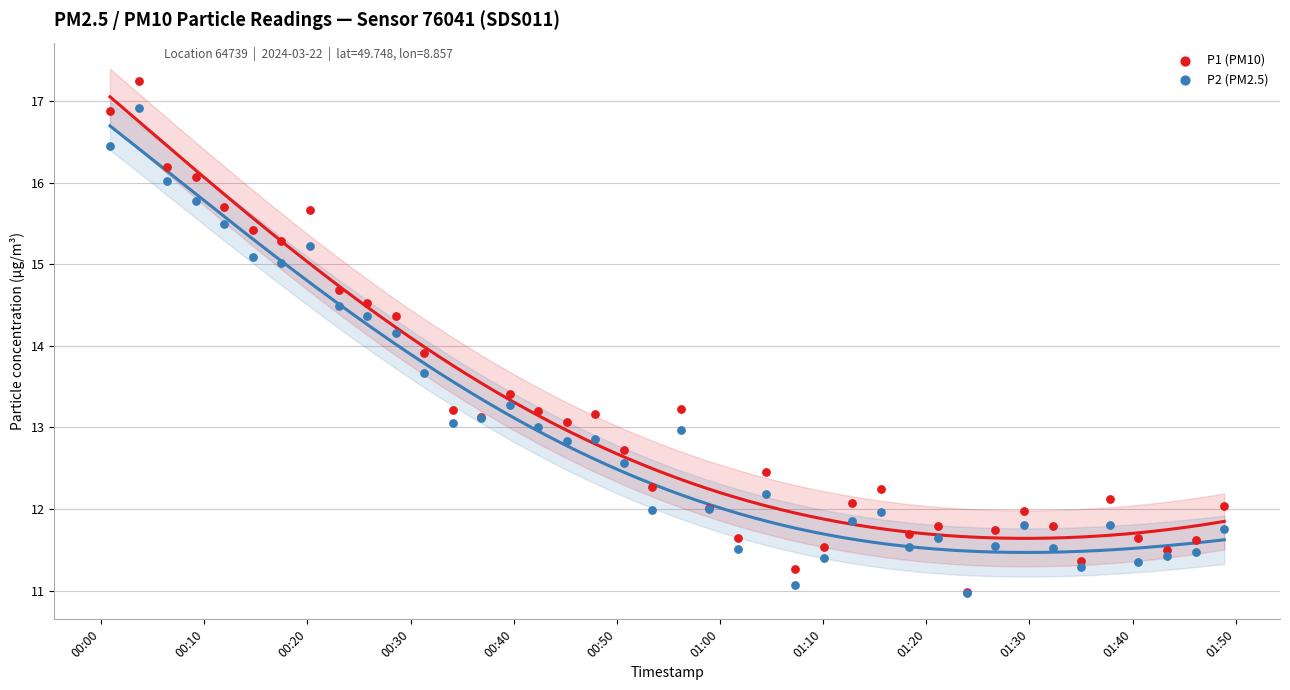

What are all the series names shown in the legend?

P1 (PM10), P2 (PM2.5)